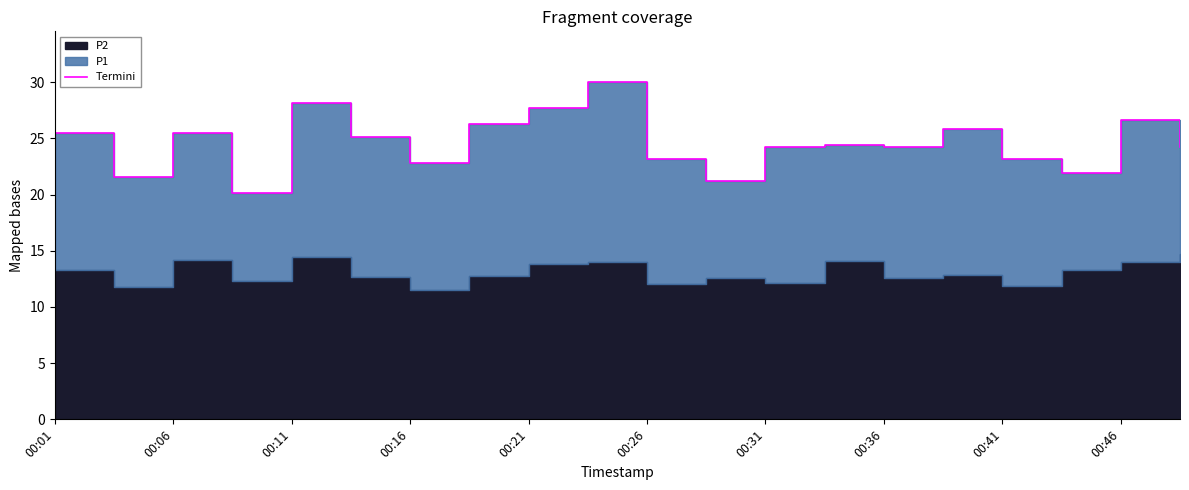

Where is the first local minimum?

00:06